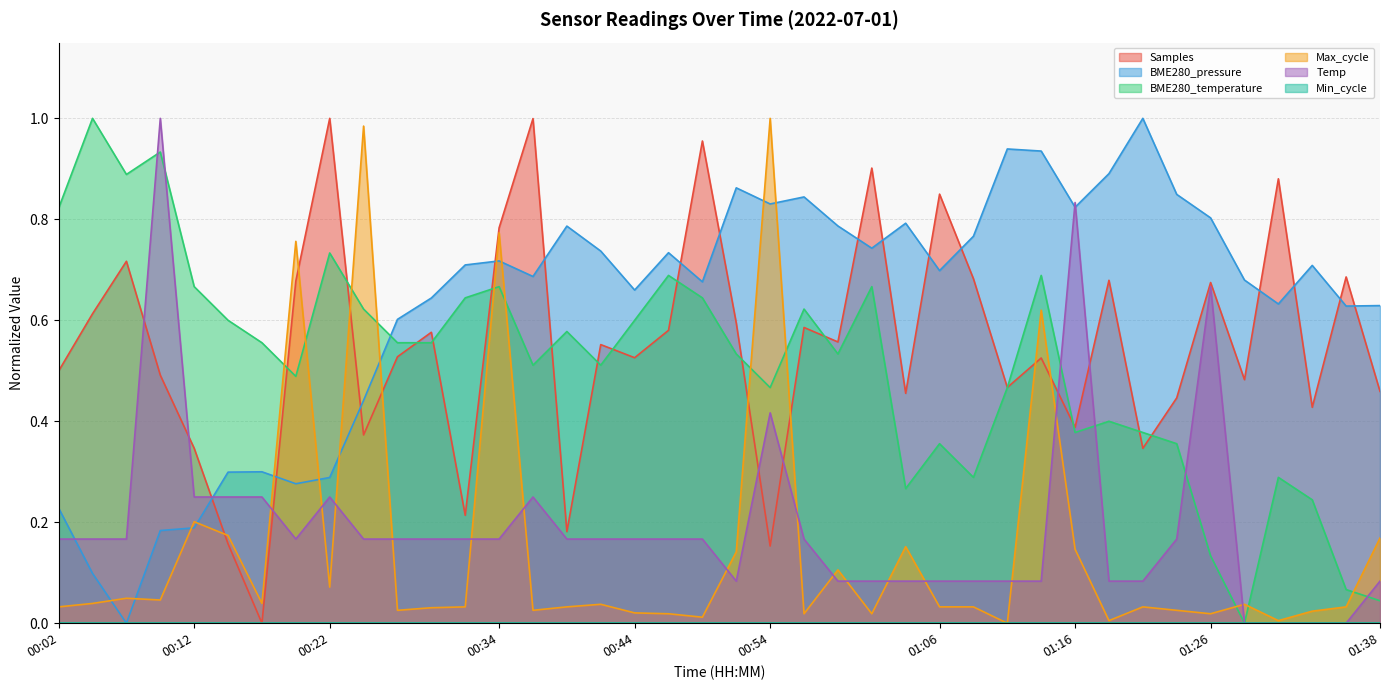

Which series has the largest total across all categories?

BME280_pressure